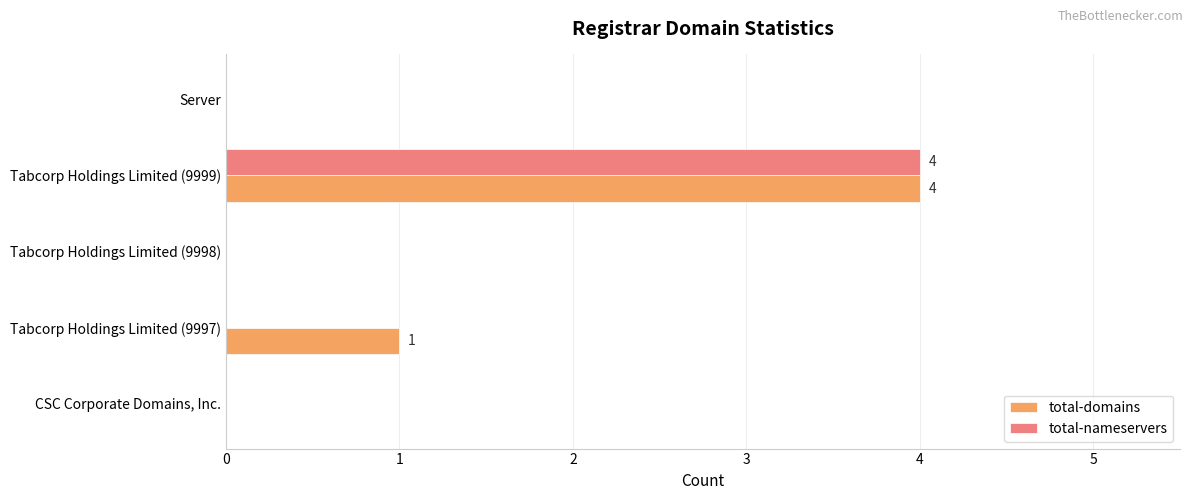

At which label is total-domains closest to 2?

Tabcorp Holdings Limited (9997)